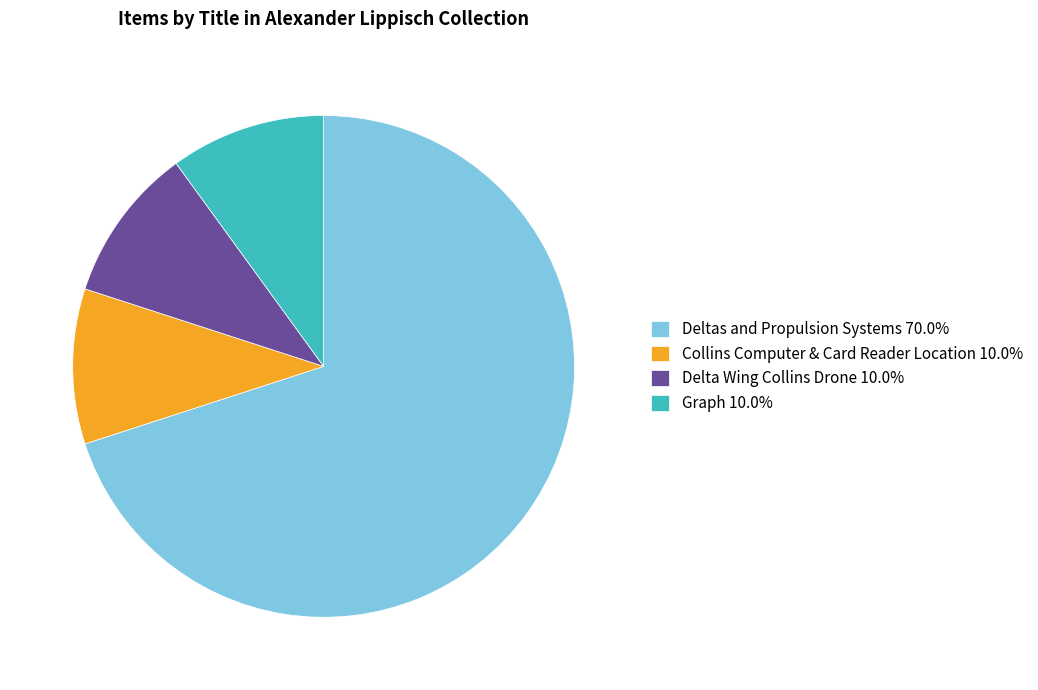

How many slices are in this pie chart?

4